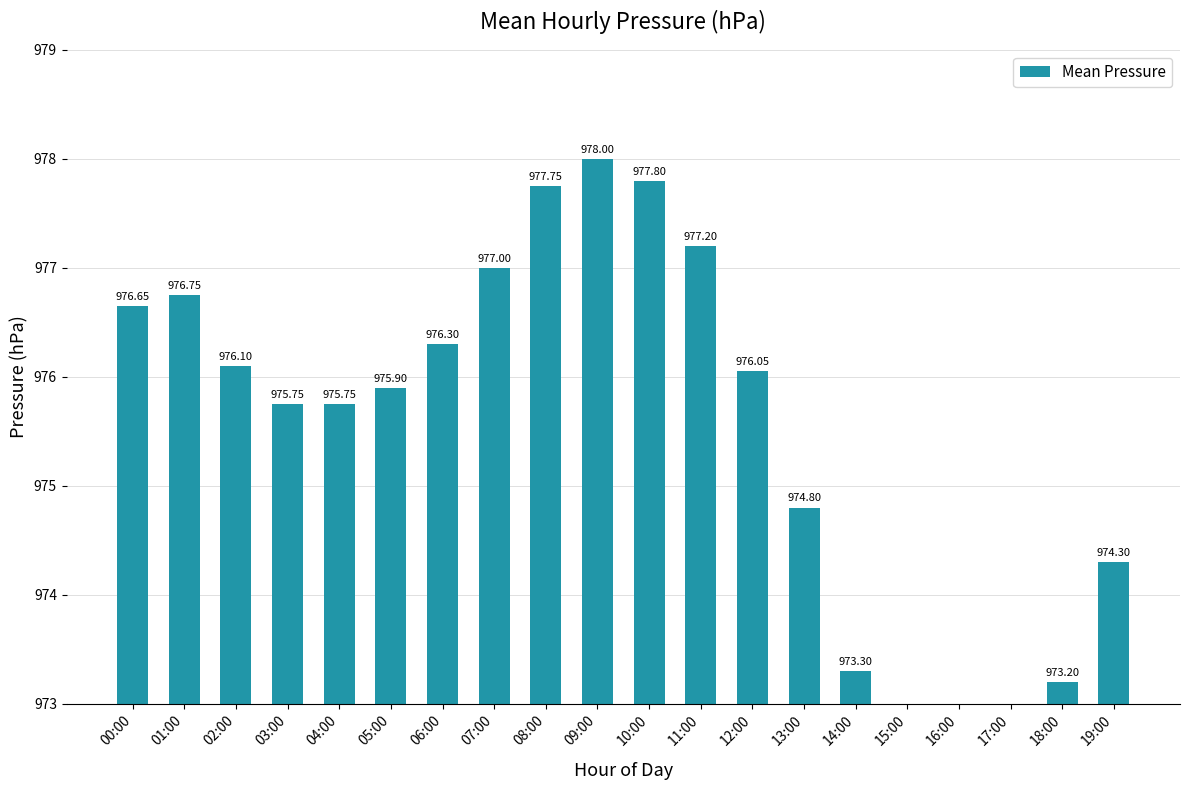

What position from the left is 08:00?

9